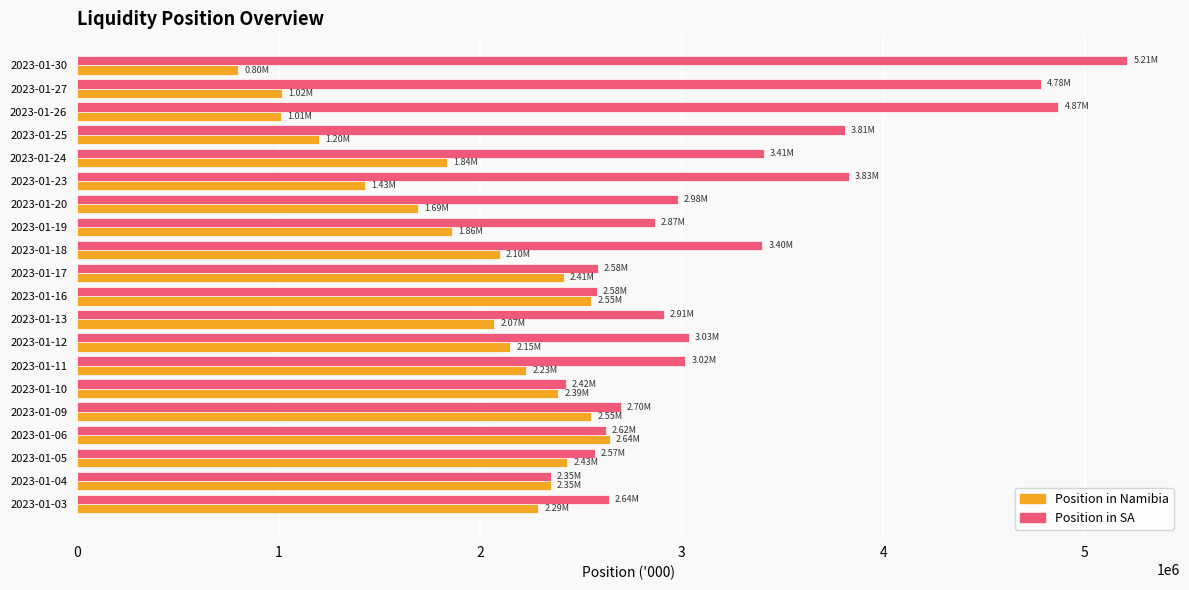

Rank the series by their maximum value, from highest to lowest.

Position in SA, Position in Namibia